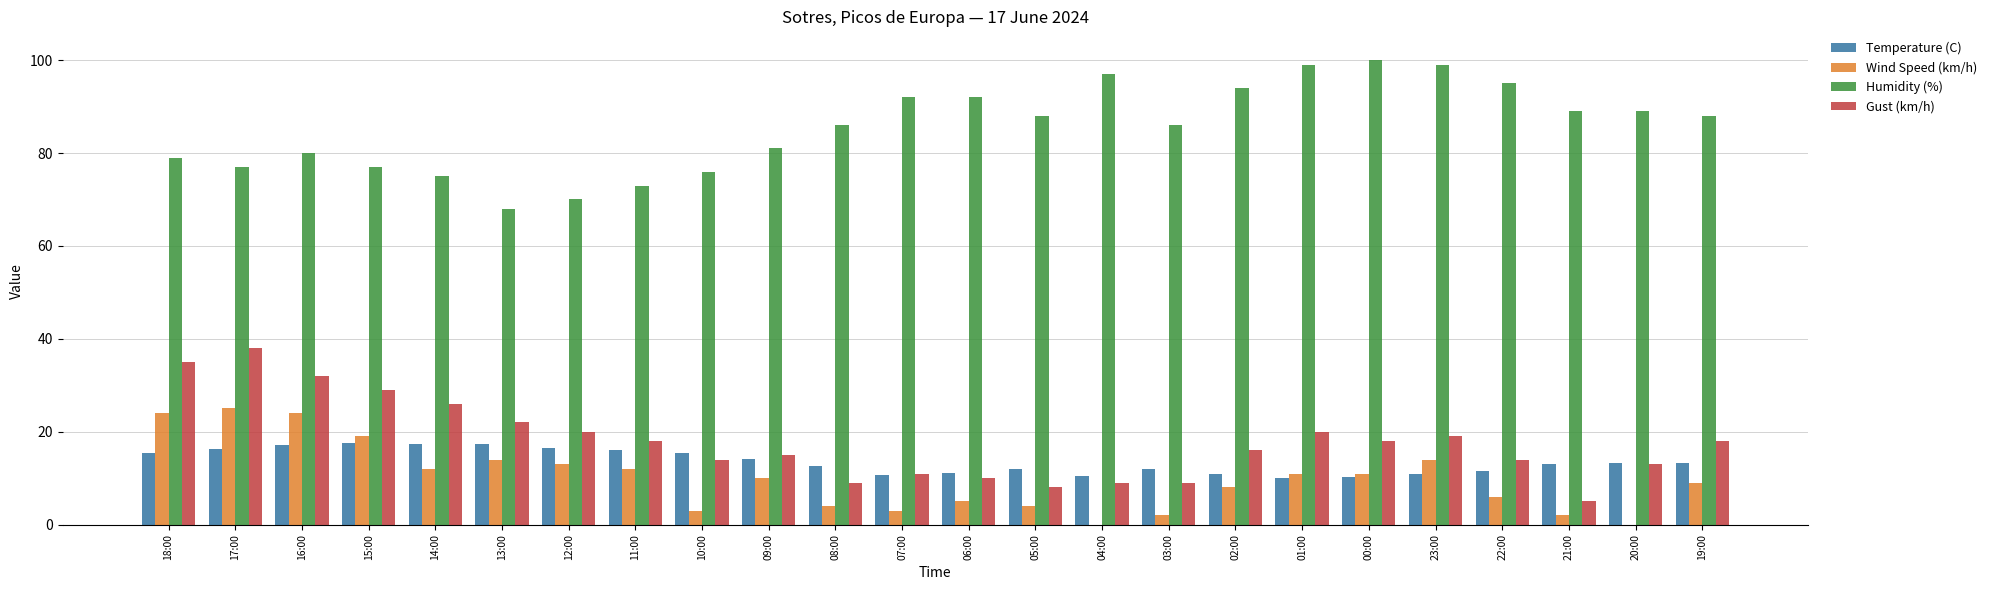

What is the average value of the Wind Speed (km/h) series?

9.8